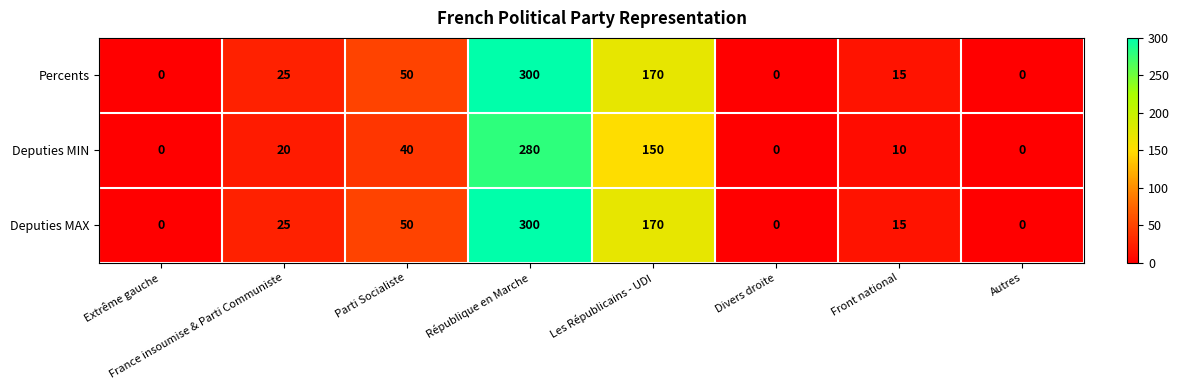

True or false: Deputies MAX has a value of 300 at République en Marche.

True